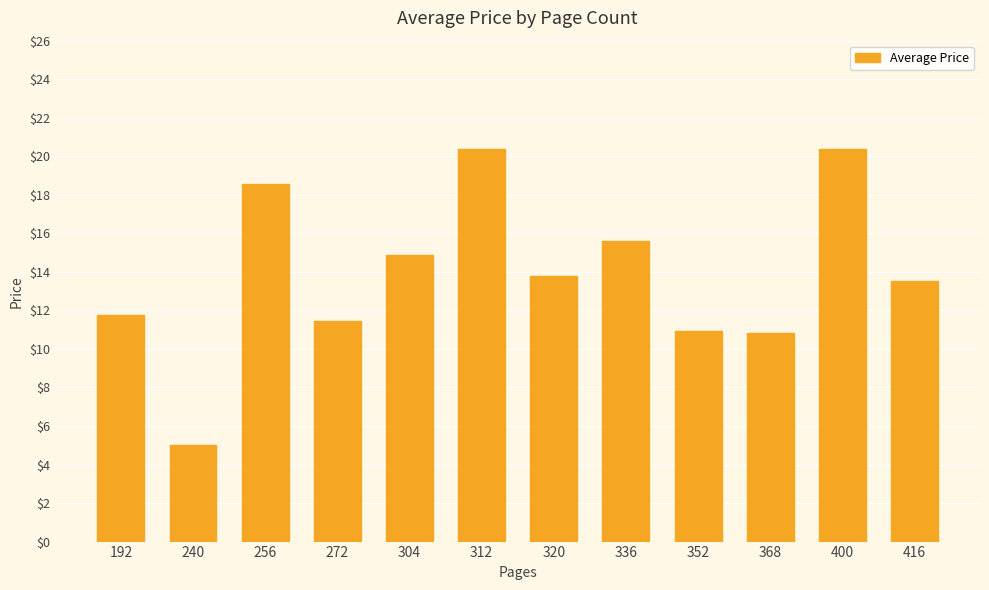

Where does the data first go above 13?

256